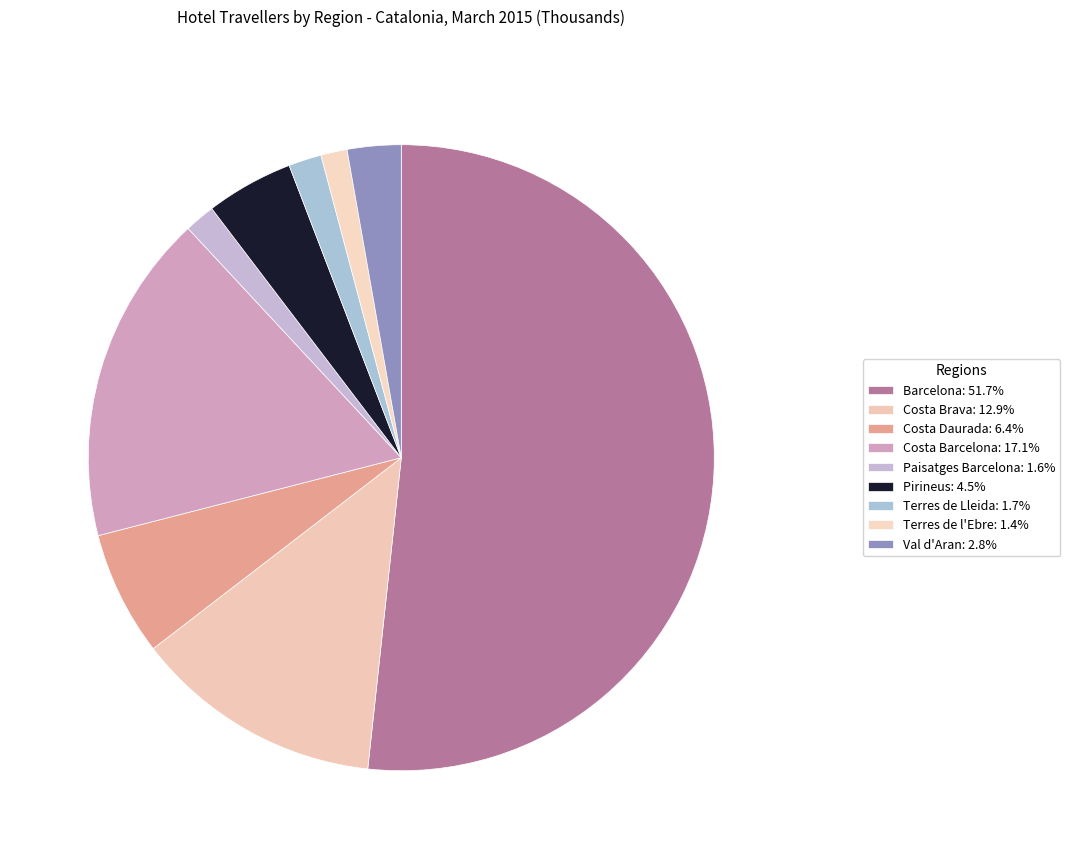

Rank the categories by value from lowest to highest.

Terres de l'Ebre, Paisatges Barcelona, Terres de Lleida, Val d'Aran, Pirineus, Costa Daurada, Costa Brava, Costa Barcelona, Barcelona